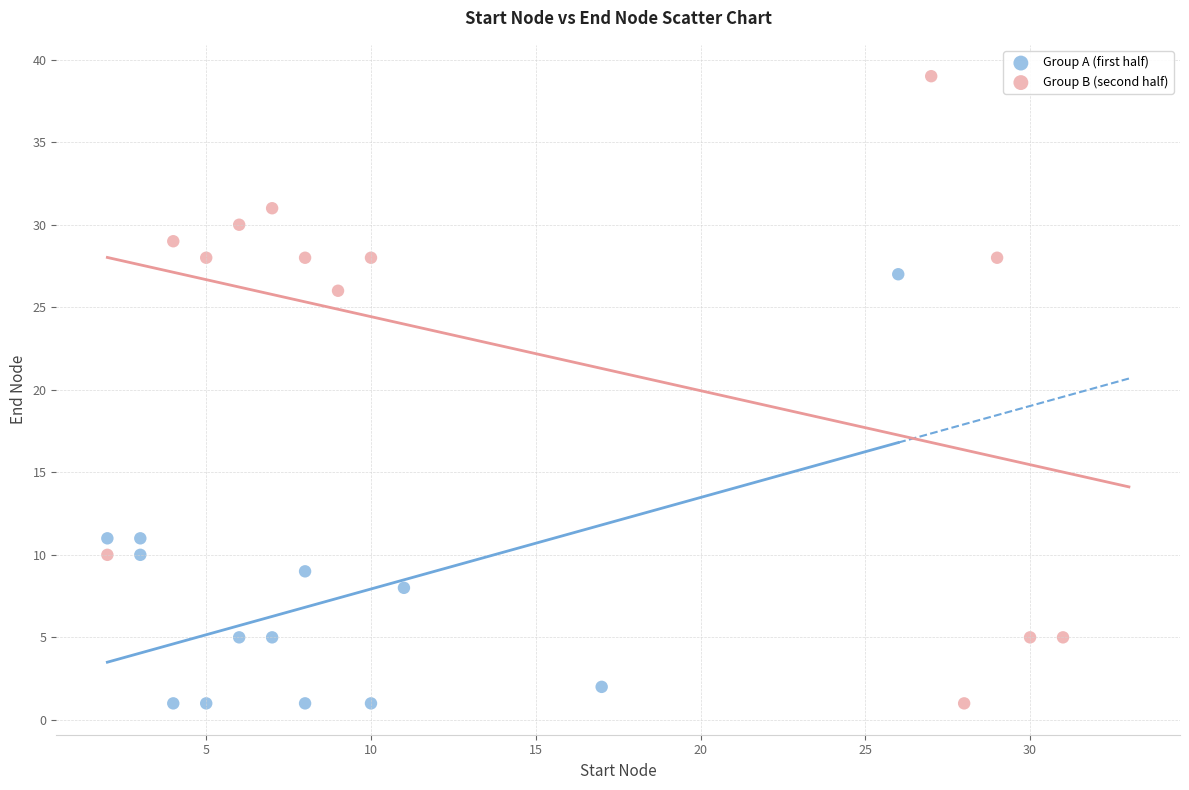

What are all the series names shown in the legend?

Group A (first half), Group B (second half)